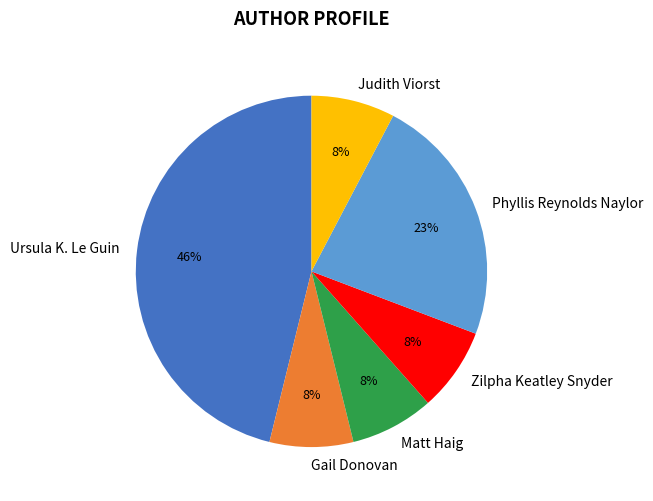

True or false: Gail Donovan accounts for 8% of the total.

True